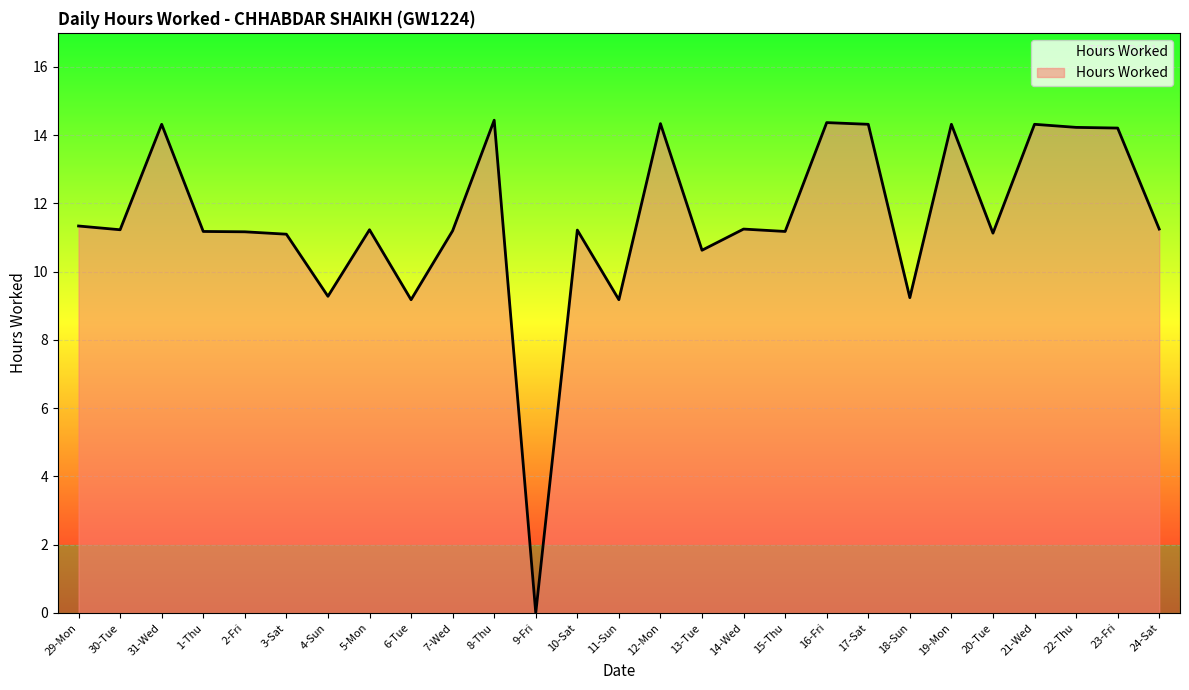

How many categories are shown in the chart?

27